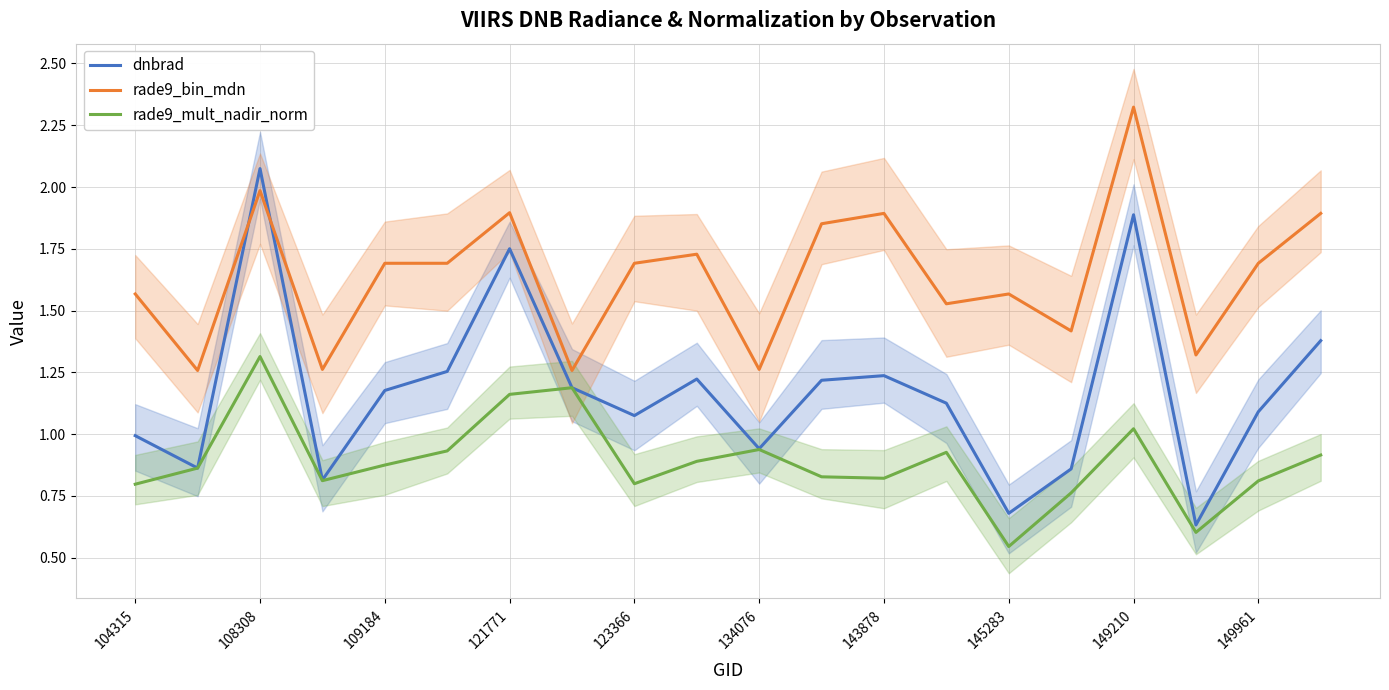

Reading left to right, transcribe all the data shown in this chart.

dnbrad: 1.0	0.9	2.1	0.8	1.2	1.3	1.8	1.2	1.1	1.2	0.9	1.2	1.2	1.1	0.7	0.9	1.9	0.6	1.1	1.4
rade9_bin_mdn: 1.6	1.3	2.0	1.3	1.7	1.7	1.9	1.3	1.7	1.7	1.3	1.9	1.9	1.5	1.6	1.4	2.3	1.3	1.7	1.9
rade9_mult_nadir_norm: 0.8	0.9	1.3	0.8	0.9	0.9	1.2	1.2	0.8	0.9	0.9	0.8	0.8	0.9	0.5	0.8	1.0	0.6	0.8	0.9